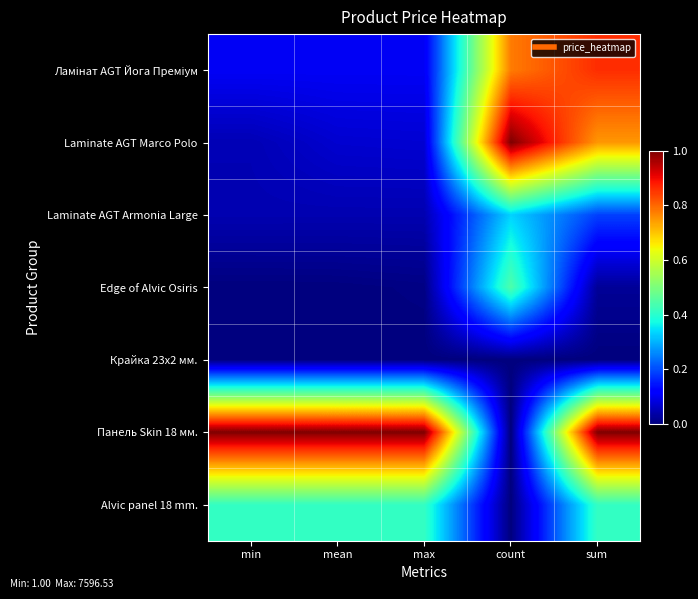

List the series in order of their peak value, highest first.

Laminate AGT Marco Polo, Панель Skin 18 мм., Ламінат AGT Йога Преміум, Edge of Alvic Osiris, Alvic panel 18 mm., Laminate AGT Armonia Large, Крайка 23x2 мм.